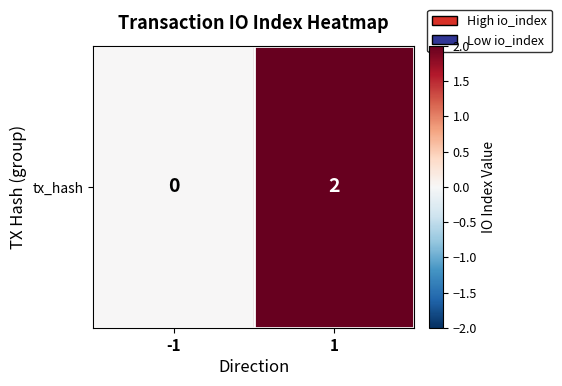

Rank the categories by value from lowest to highest.

-1, 1